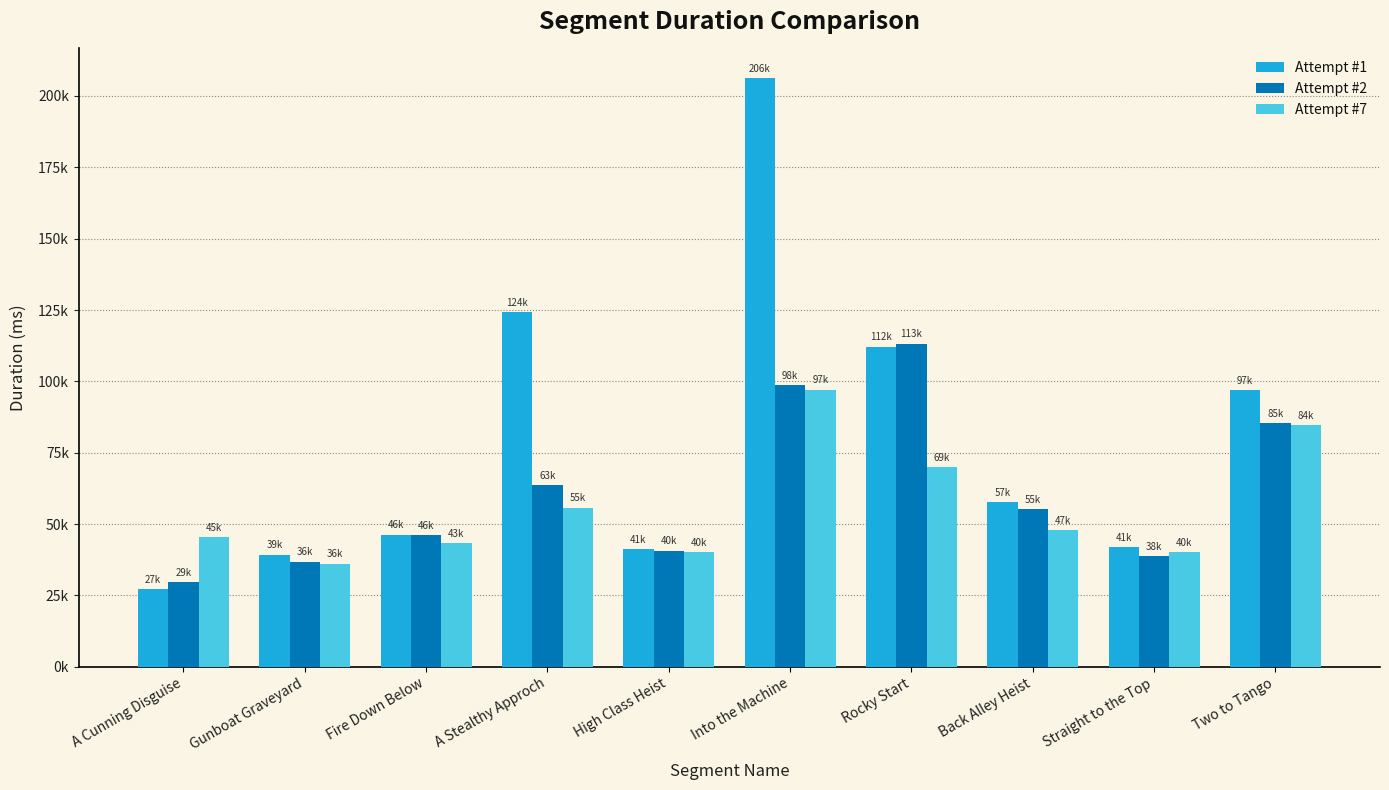

Rank the categories by Attempt #1 value from highest to lowest.

Into the Machine, A Stealthy Approch, Rocky Start, Two to Tango, Back Alley Heist, Fire Down Below, Straight to the Top, High Class Heist, Gunboat Graveyard, A Cunning Disguise